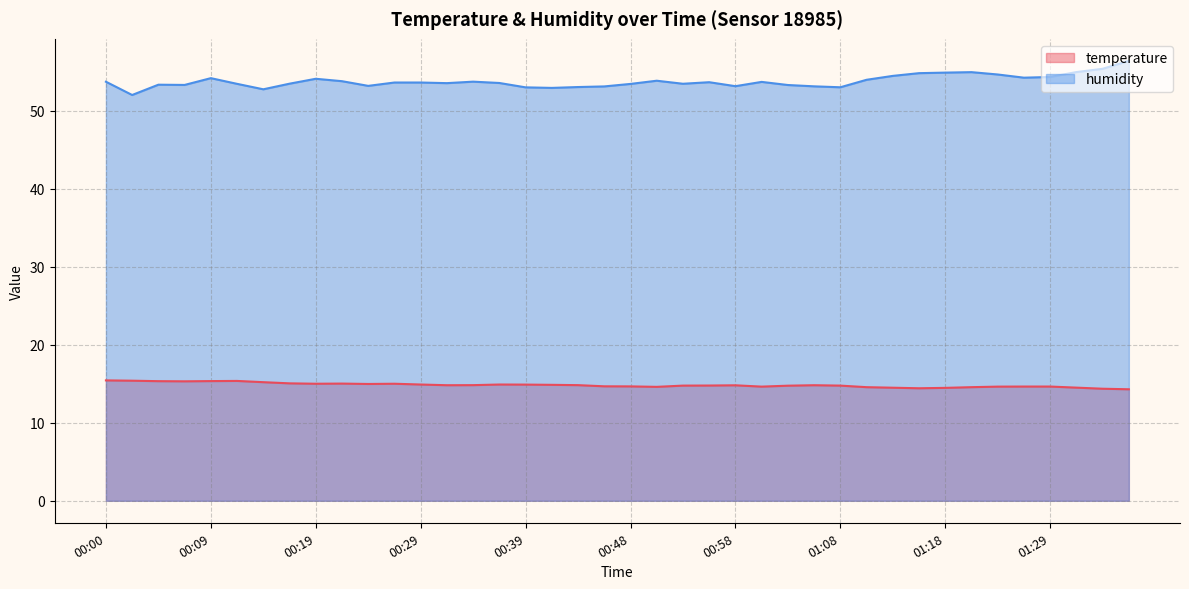

What is the sum of the temperature values at 00:53 and 01:13?

29.3